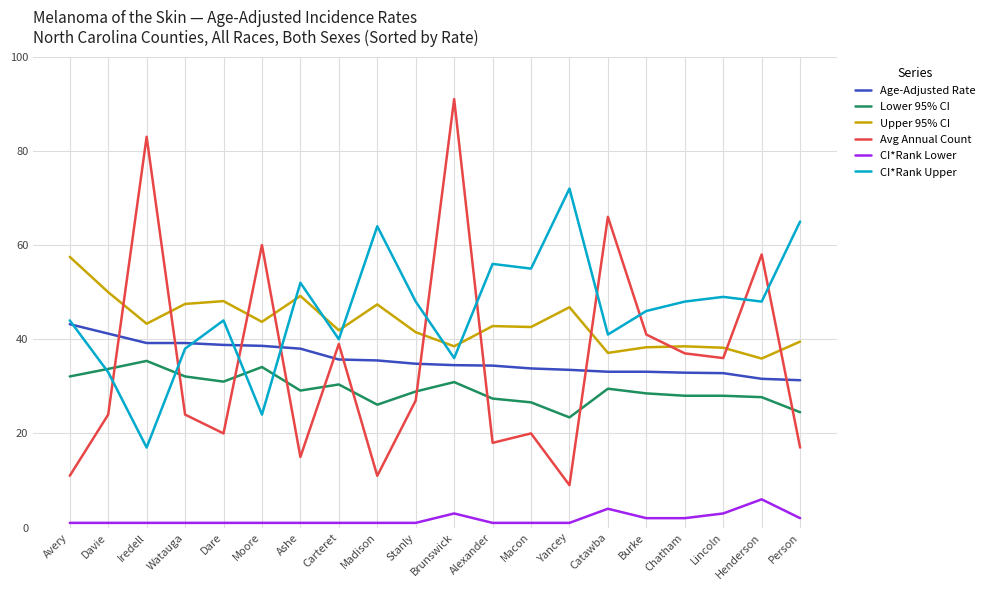

What is the total value across all series at Davie?

182.9